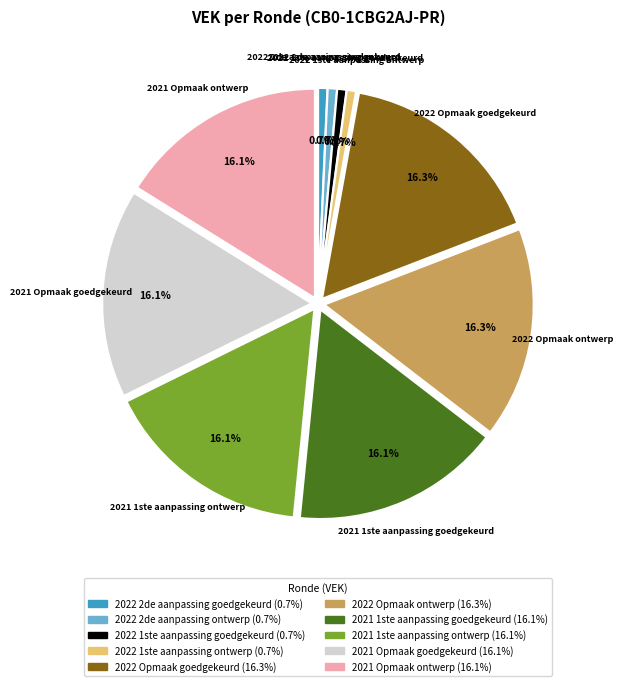

Does any single category account for the majority?

No